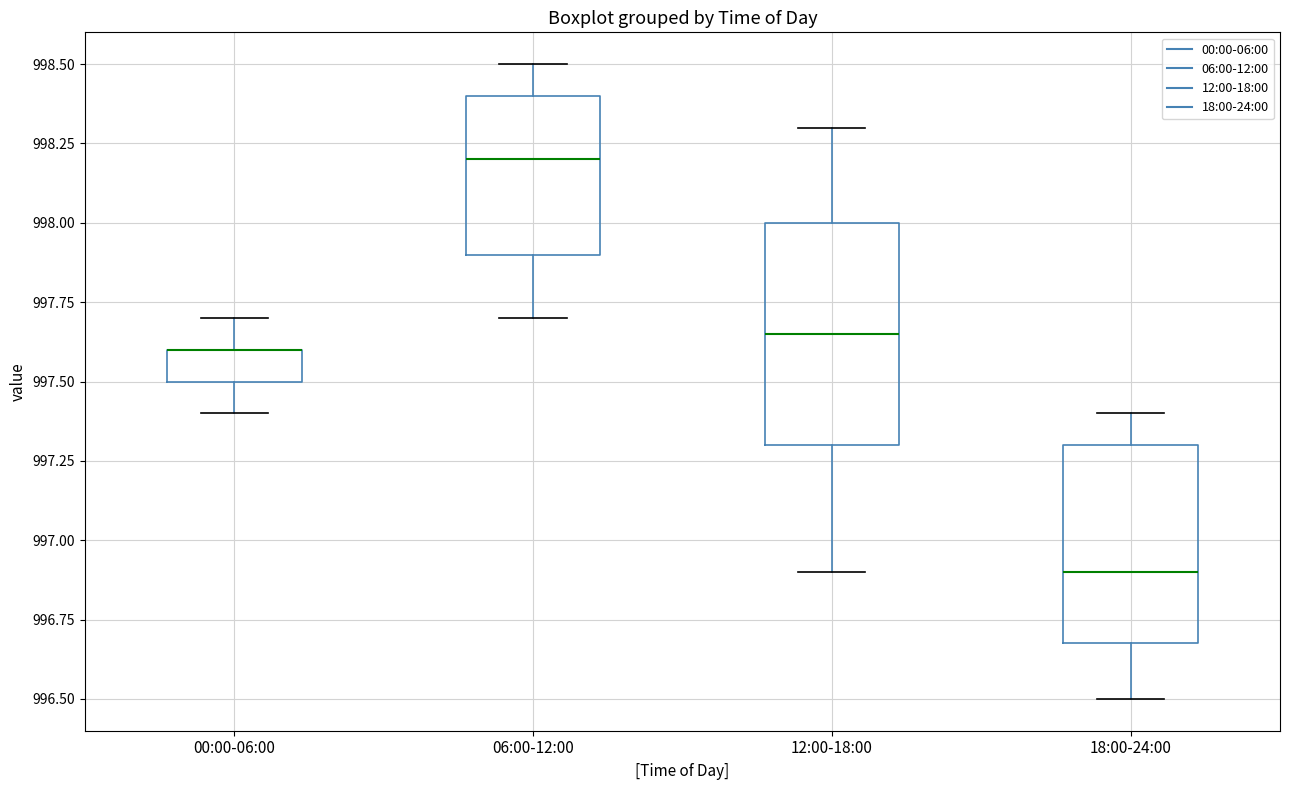

Reading left to right, read every box against the y-axis: the position of its median line, the range the box covers, and the ends of its whiskers. The values are not printed on the chart, so give them approximately, as read against the axis.

00:00-06:00: median 997.60 (drawn on the box's upper edge), box 997.50 to 997.60, whiskers 997.40 to 997.70
06:00-12:00: median 998.20, box 997.90 to 998.40, whiskers 997.70 to 998.50
12:00-18:00: median 997.65, box 997.30 to 998.00, whiskers 996.90 to 998.30
18:00-24:00: median 996.90, box 996.70 to 997.30, whiskers 996.50 to 997.40